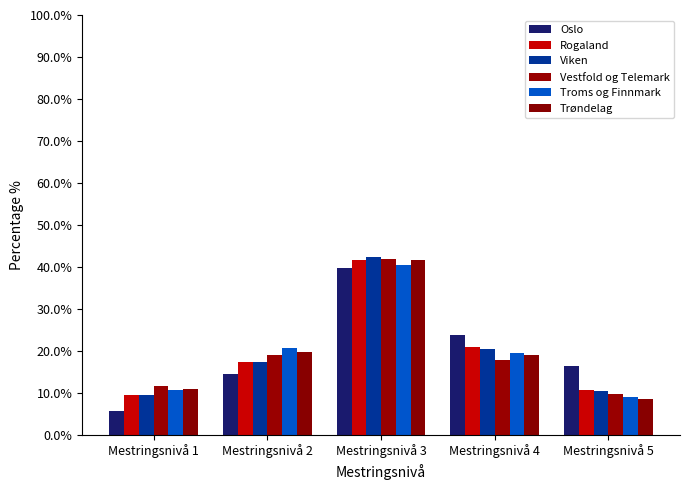

Which series has the widest spread of values?

Oslo